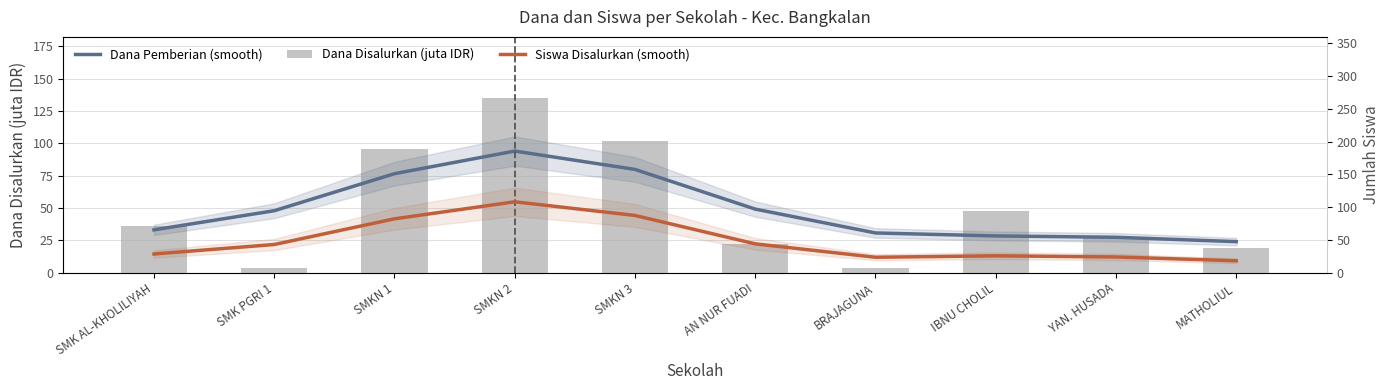

At which label does Dana Pemberian (smooth) first exceed 47?

SMK PGRI 1